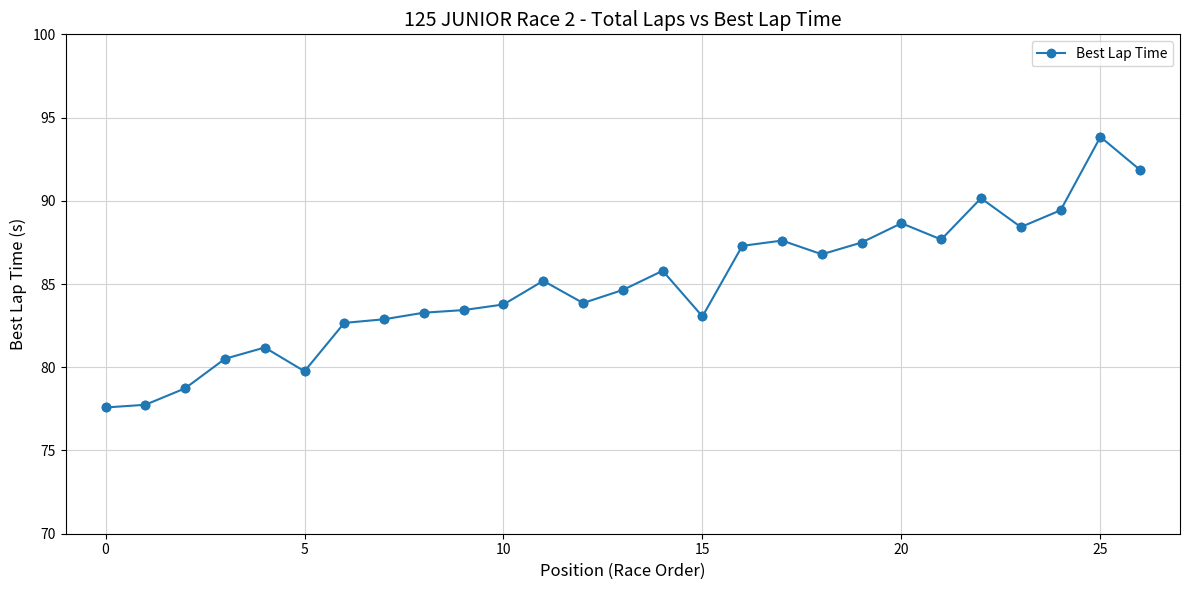

What is the smallest value displayed?

77.6